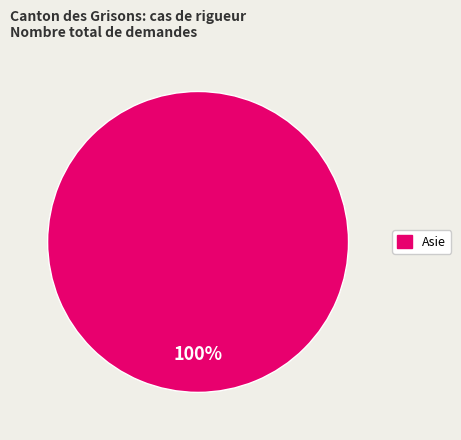

Is there any slice that represents more than half of the pie?

Yes